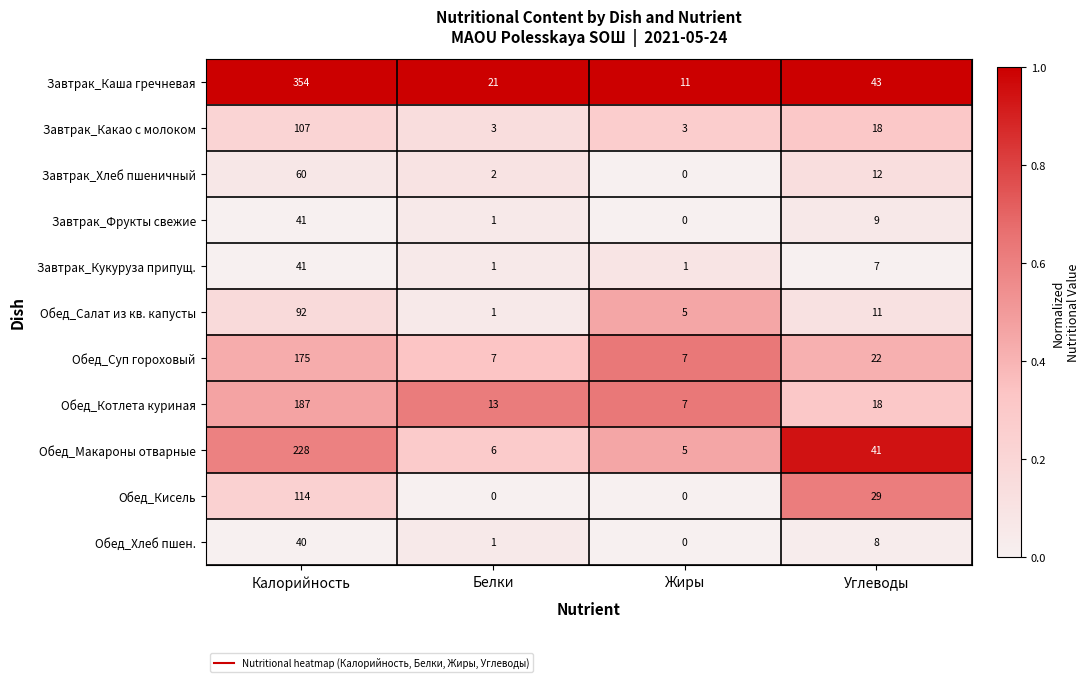

Is it true that Завтрак_Каша гречневая equals 11 at Жиры?

True